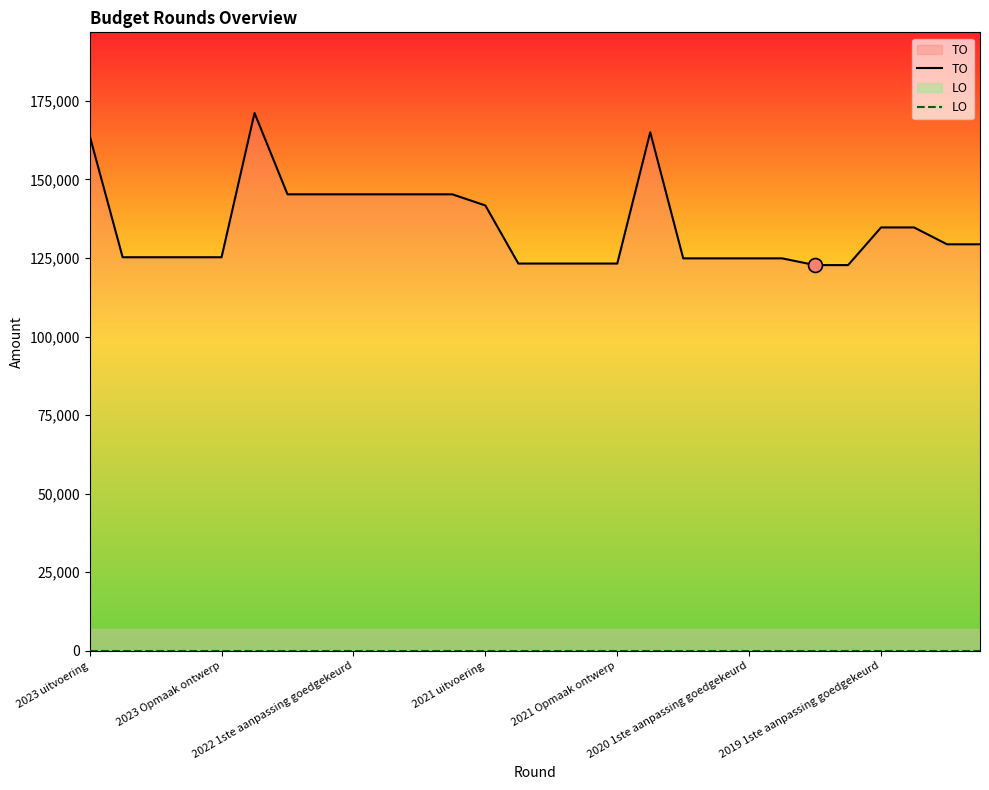

Which series has the widest spread of values?

TO